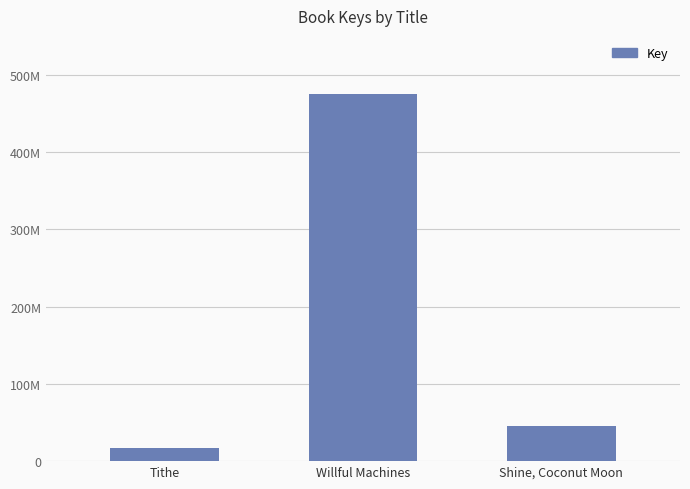

What is the average value?

179141536